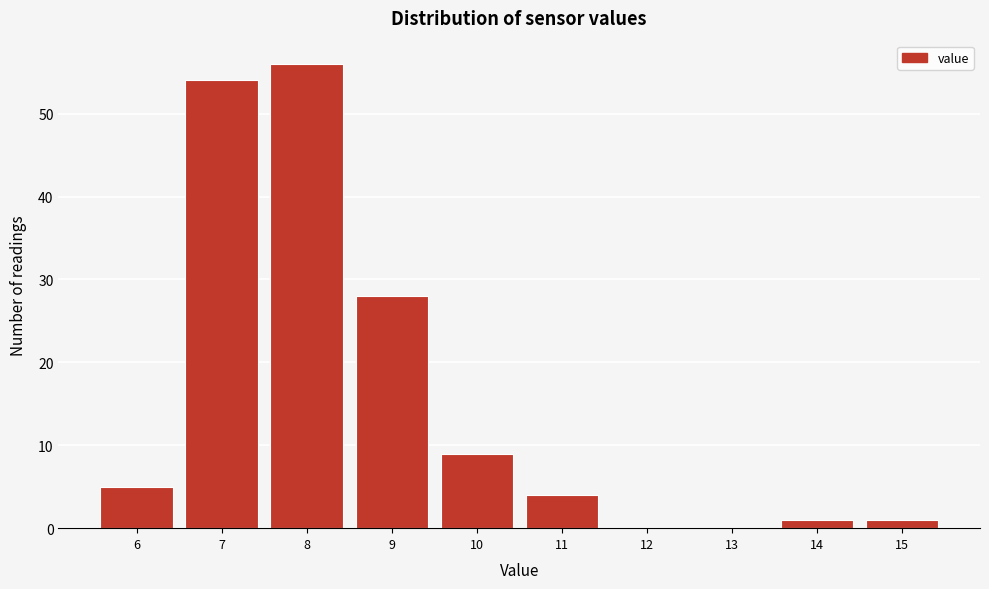

Reading left to right, list all the values displayed in this chart.

6=5	7=54	8=56	9=28	10=9	11=4	12=0	13=0	14=1	15=1